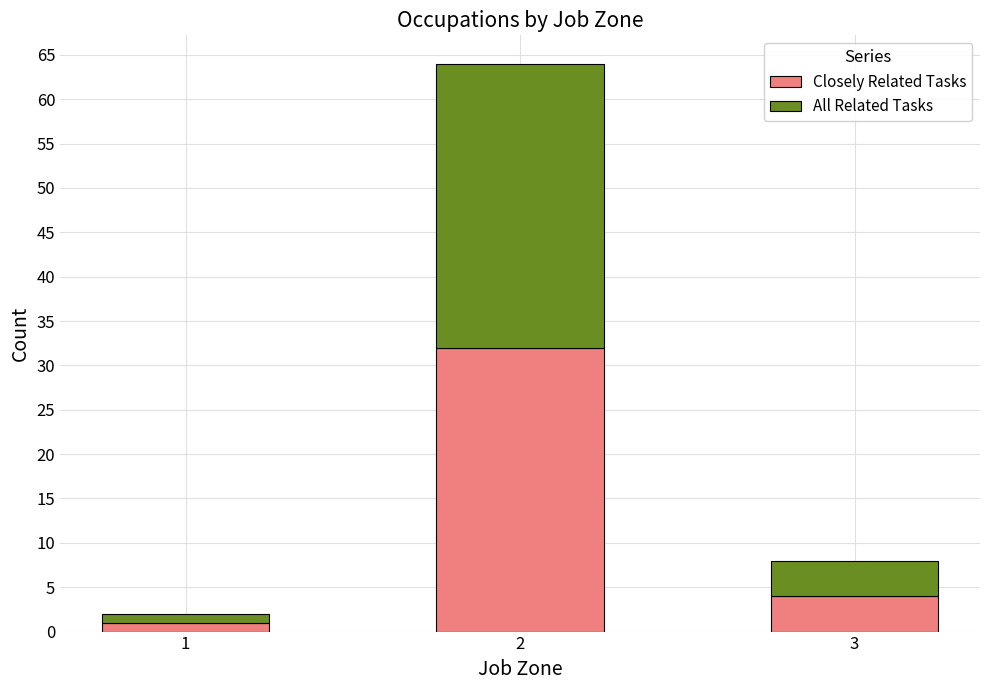

Does the chart contain stacked bars?

Yes